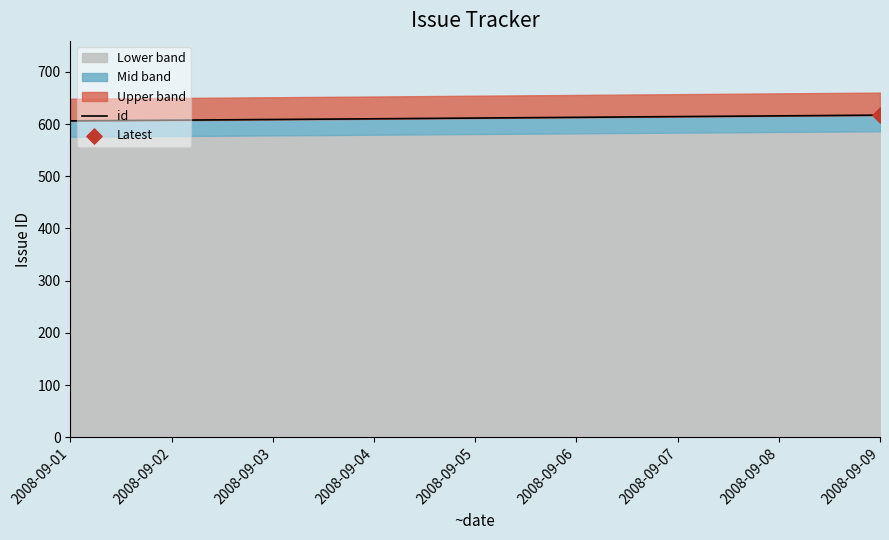

Approximately how many times larger is the value at 2008-09-01 compared to 2008-09-04?

1.0